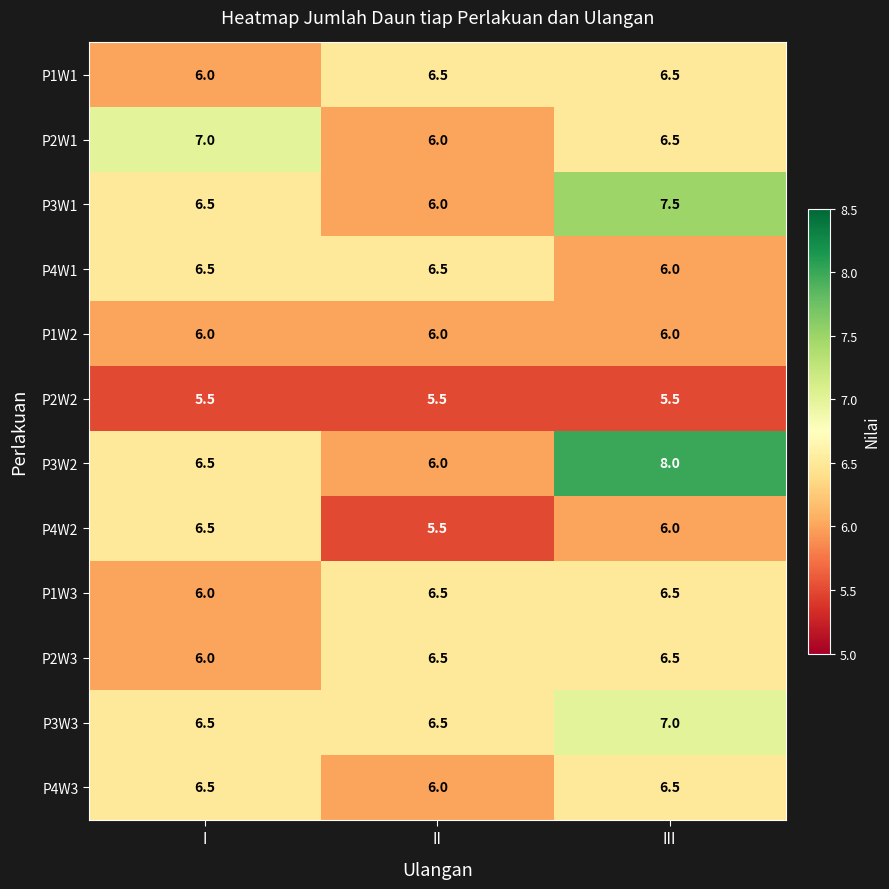

At which label is P4W2 closest to 6?

III